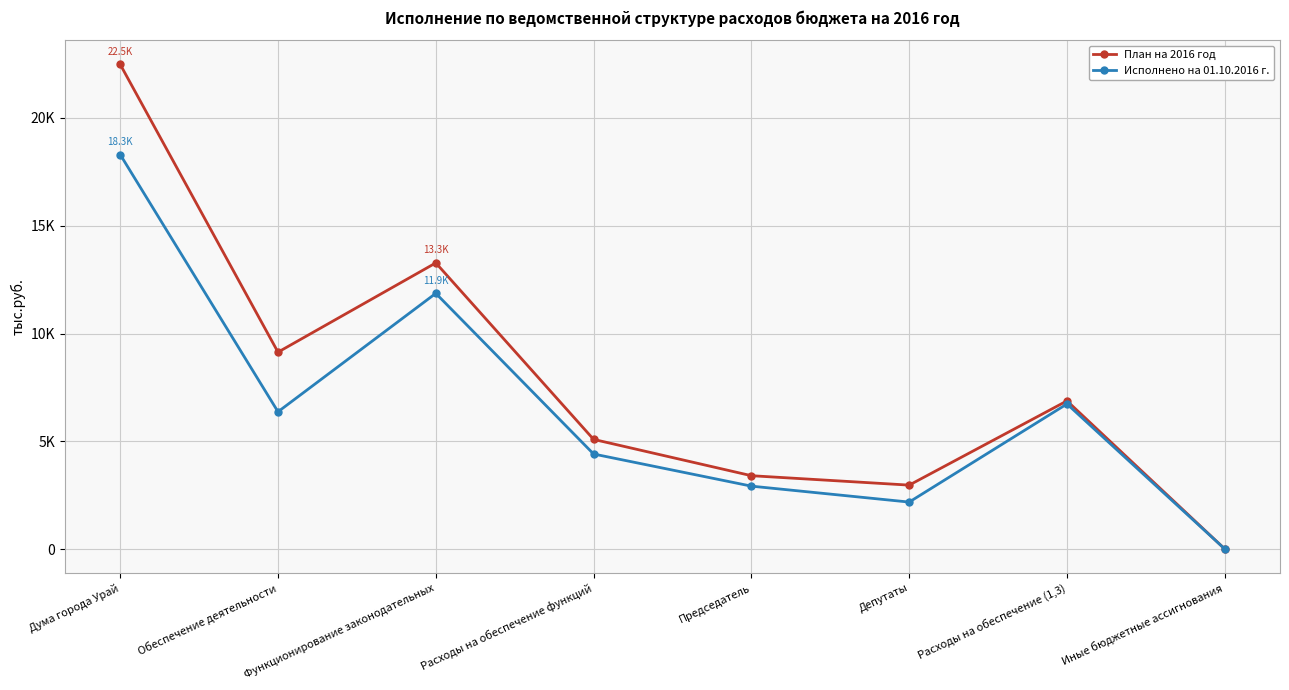

What are all the series names shown in the legend?

План на 2016 год, Исполнено на 01.10.2016 г.